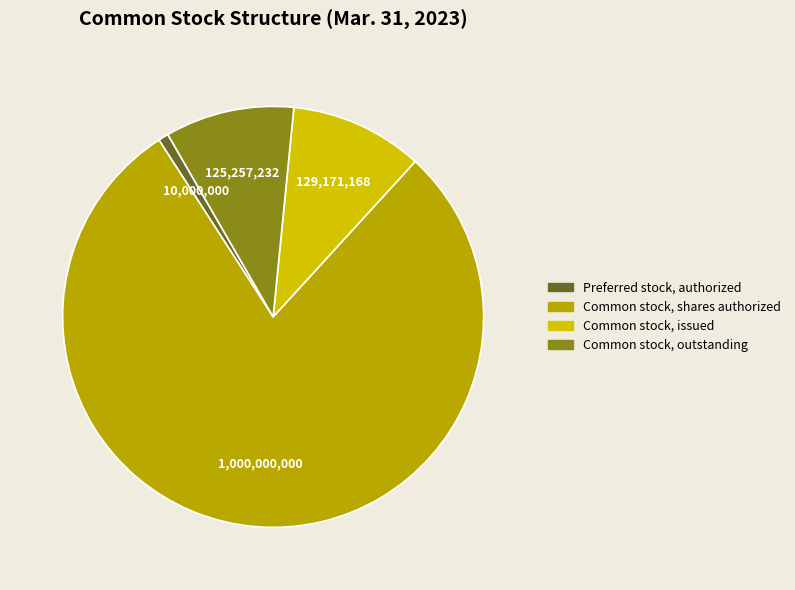

Which category accounts for the majority?

Common stock, shares authorized